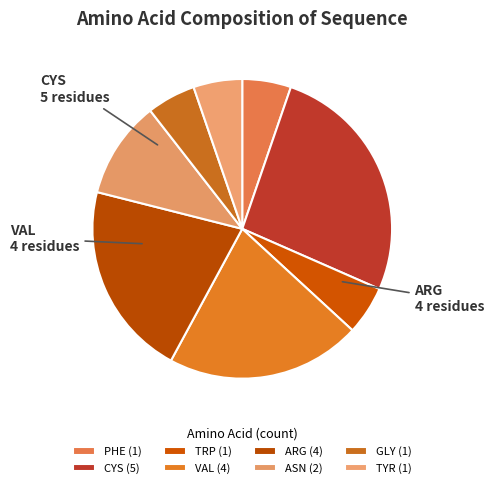

Do GLY and CYS together represent more than half of the pie?

No